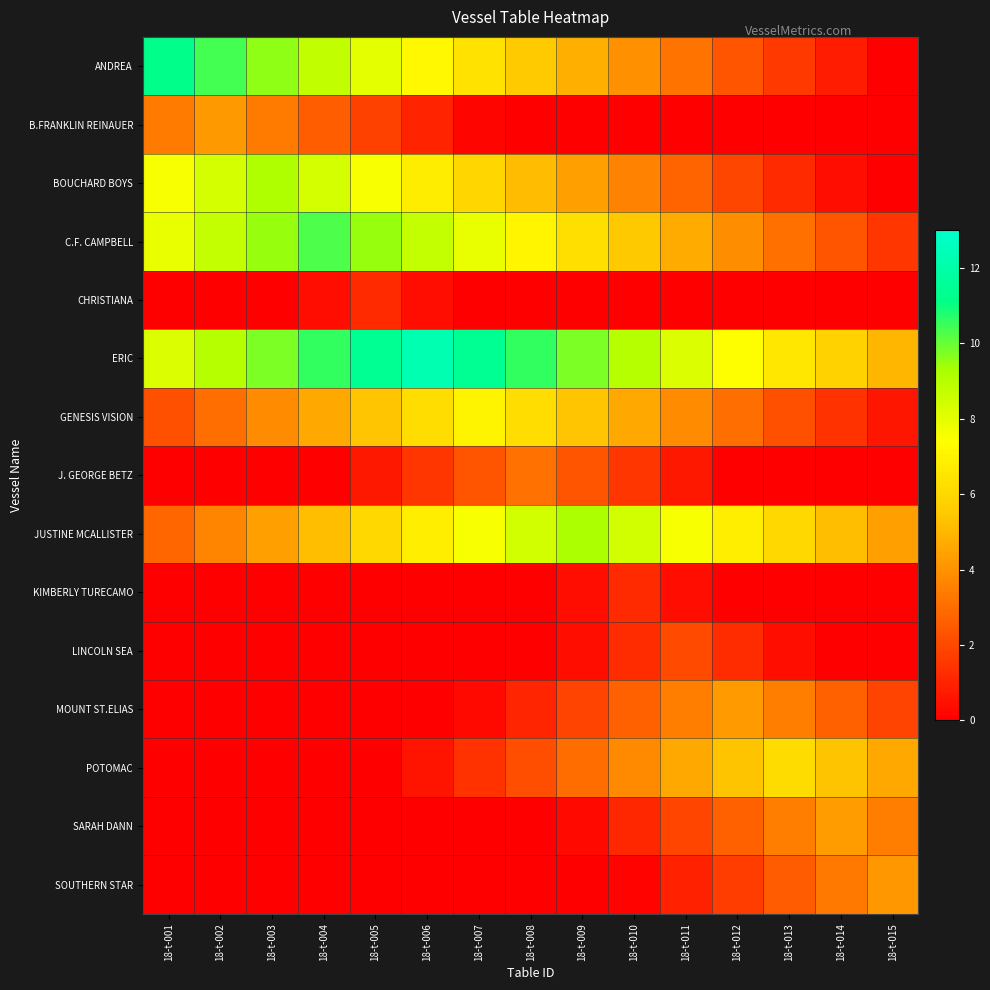

What is the difference between the highest and lowest values at 18-t-001?

11.2